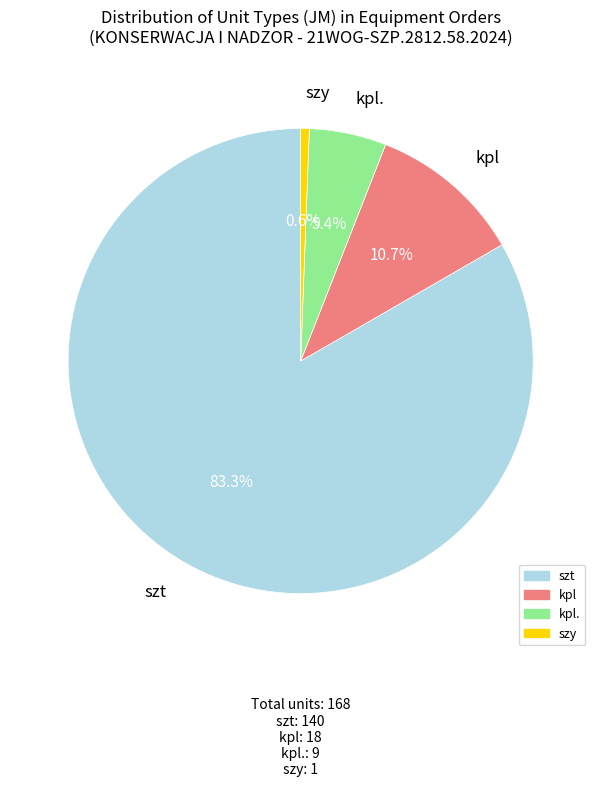

Is there a majority slice in this chart?

Yes